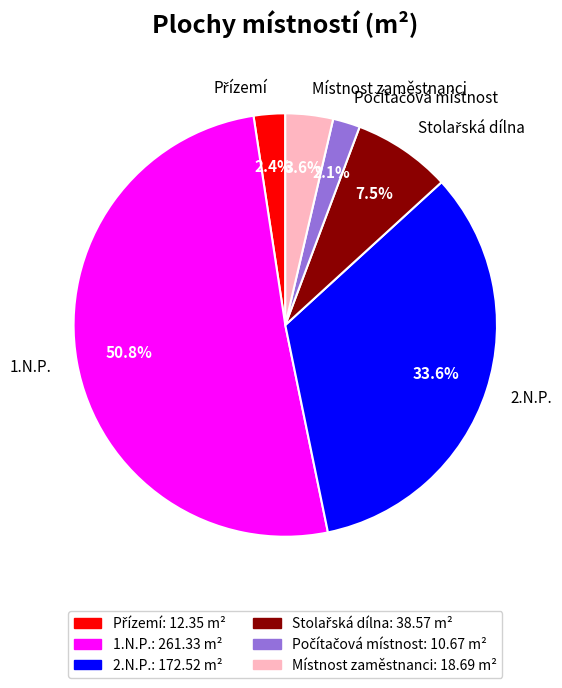

Which has a higher value, 1.N.P. or 2.N.P.?

1.N.P.